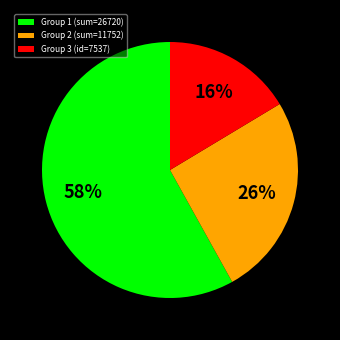

How many slices are in this pie chart?

3